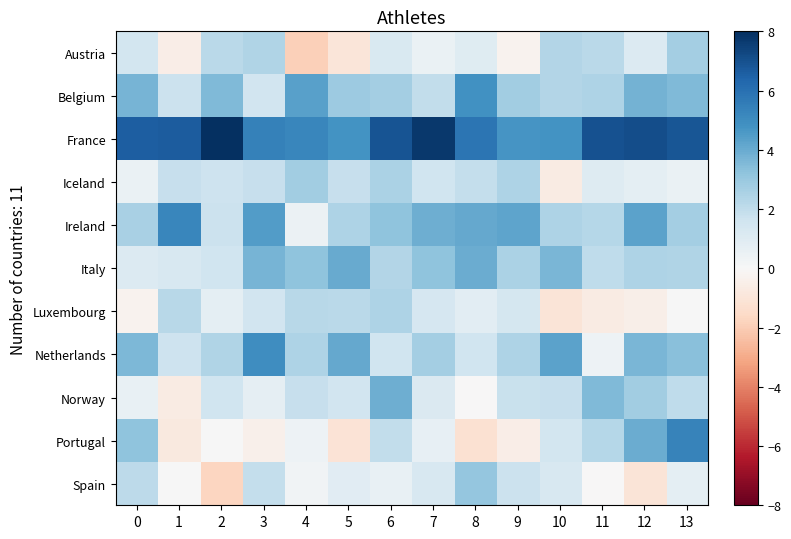

What is the spread (max minus min) of values at 0?

6.9